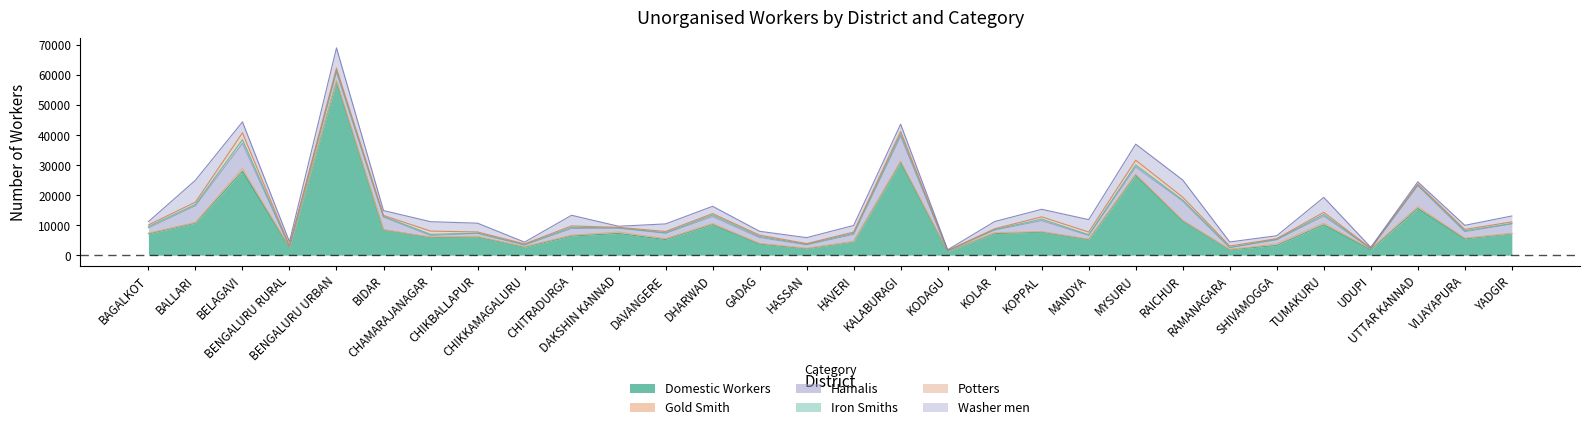

What is the average value of the Iron Smiths series?

315